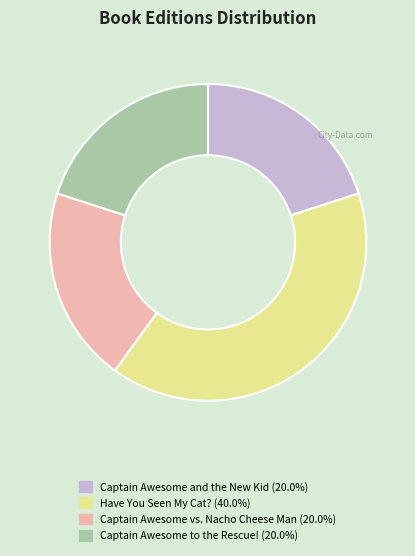

Which category has the biggest portion of the pie?

Have You Seen My Cat?